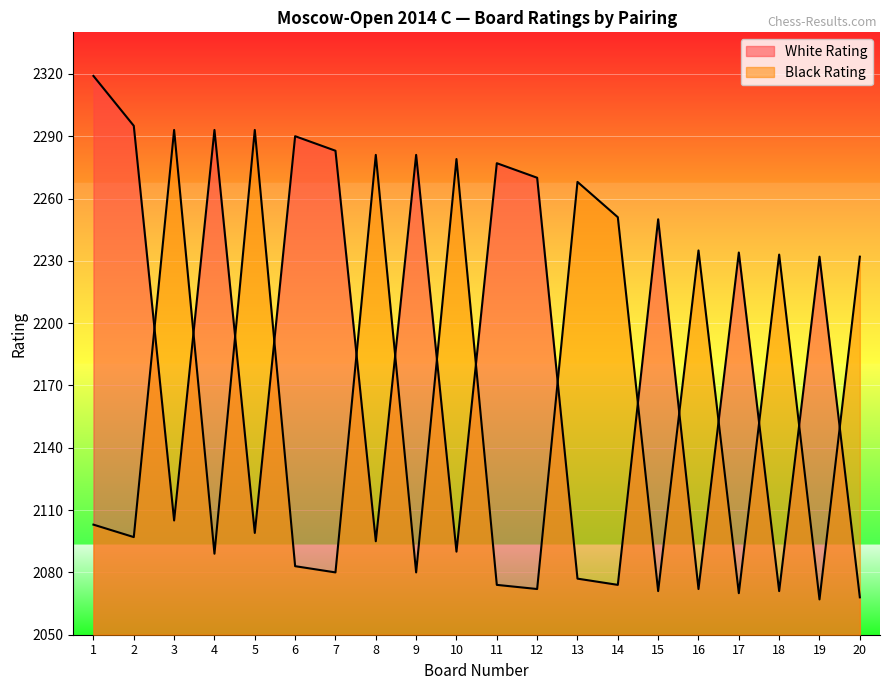

Reading right to left, what are all the values shown in this chart?

White Rating: 2068	2232	2071	2234	2072	2250	2074	2077	2270	2277	2090	2281	2095	2283	2290	2099	2293	2105	2295	2319
Black Rating: 2232	2067	2233	2070	2235	2071	2251	2268	2072	2074	2279	2080	2281	2080	2083	2293	2089	2293	2097	2103